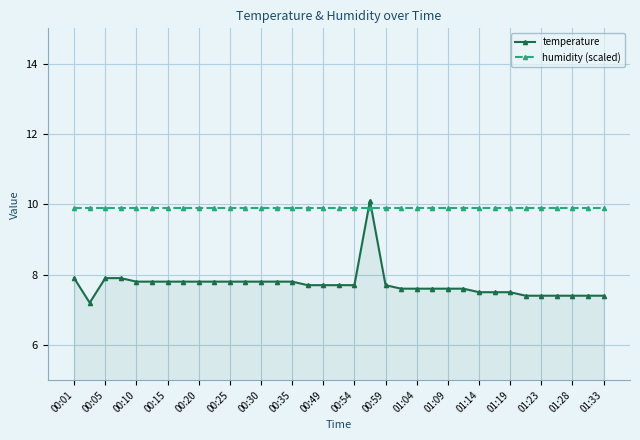

What is the value of the temperature point at the 34th from the left?

7.4